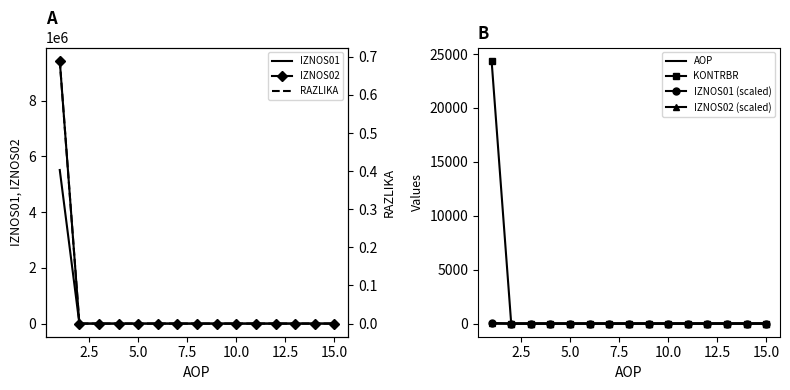

List the labels in order of KONTRBR value, largest first.

1, 2, 3, 4, 5, 6, 7, 8, 9, 10, 11, 12, 13, 14, 15